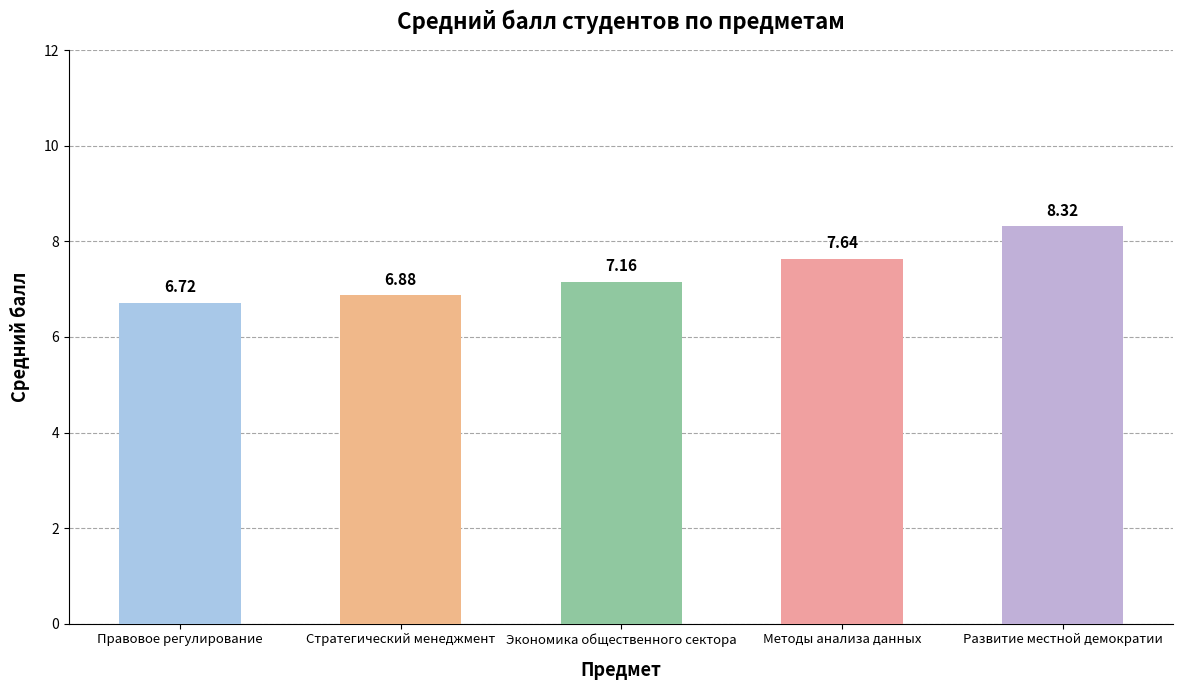

At which label does the data first exceed 7?

Экономика общественного сектора